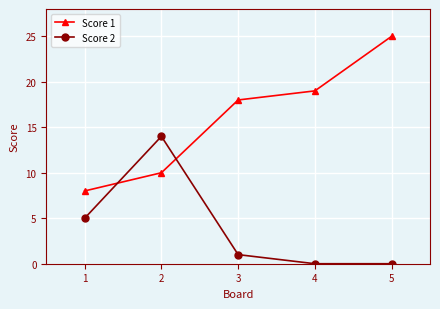

Reading left to right, transcribe all the data shown in this chart.

Score 1: 8	10	18	19	25
Score 2: 5	14	1	0	0